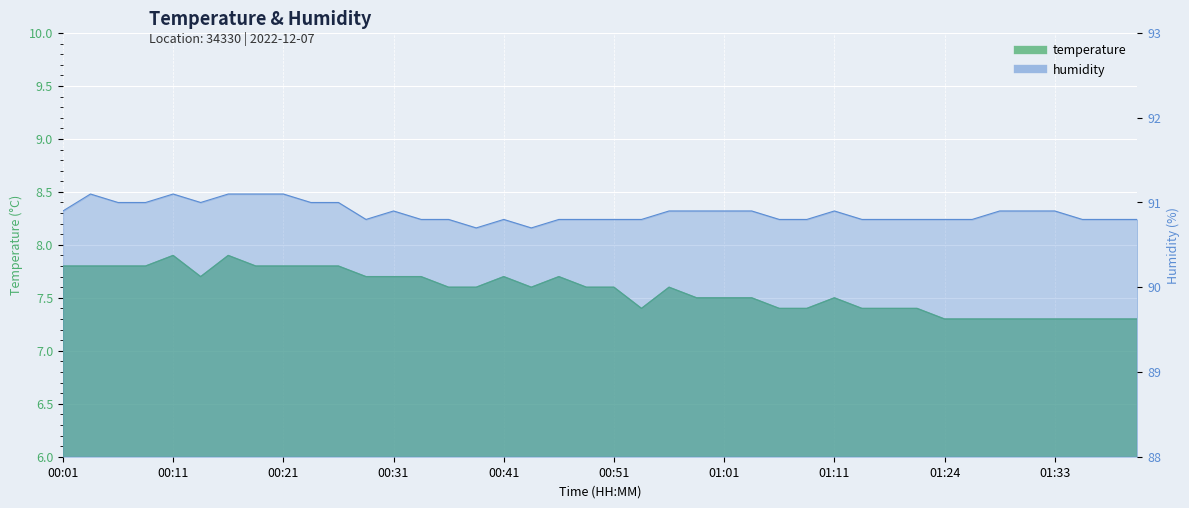

What is the label of the 40th point from the left?

2022-12-07T01:41:34